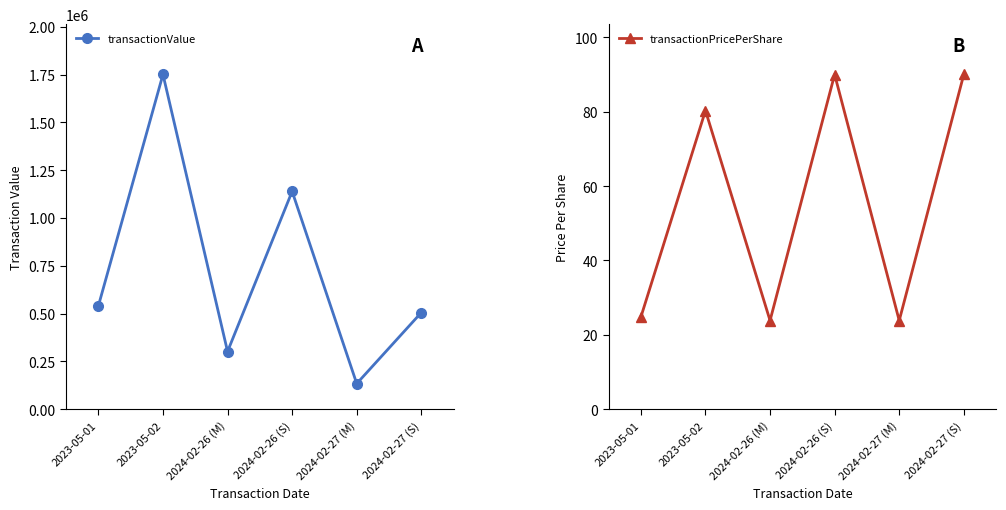

Which series has the largest total across all categories?

transactionValue